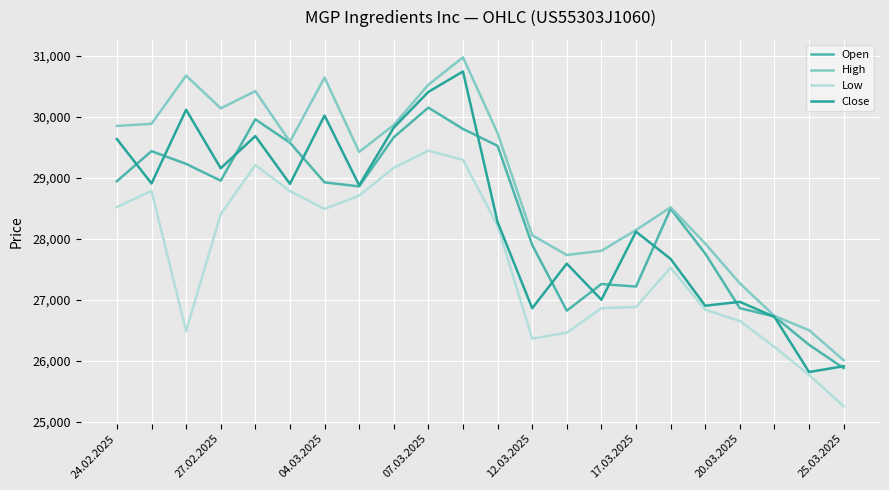

What is the difference between the maximum and minimum values in the Close series?

4924